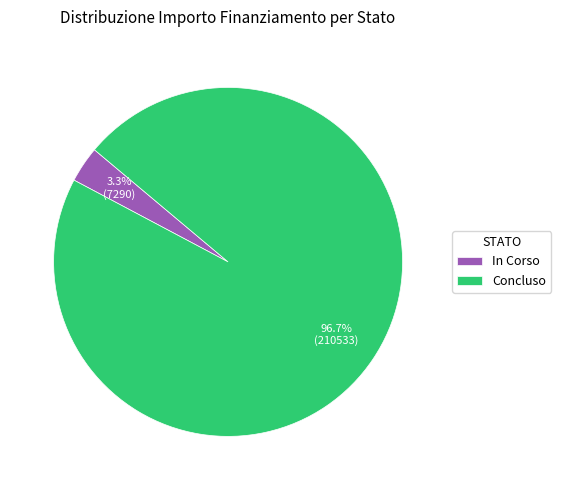

What percentage do In Corso and Concluso together represent?

100.0%